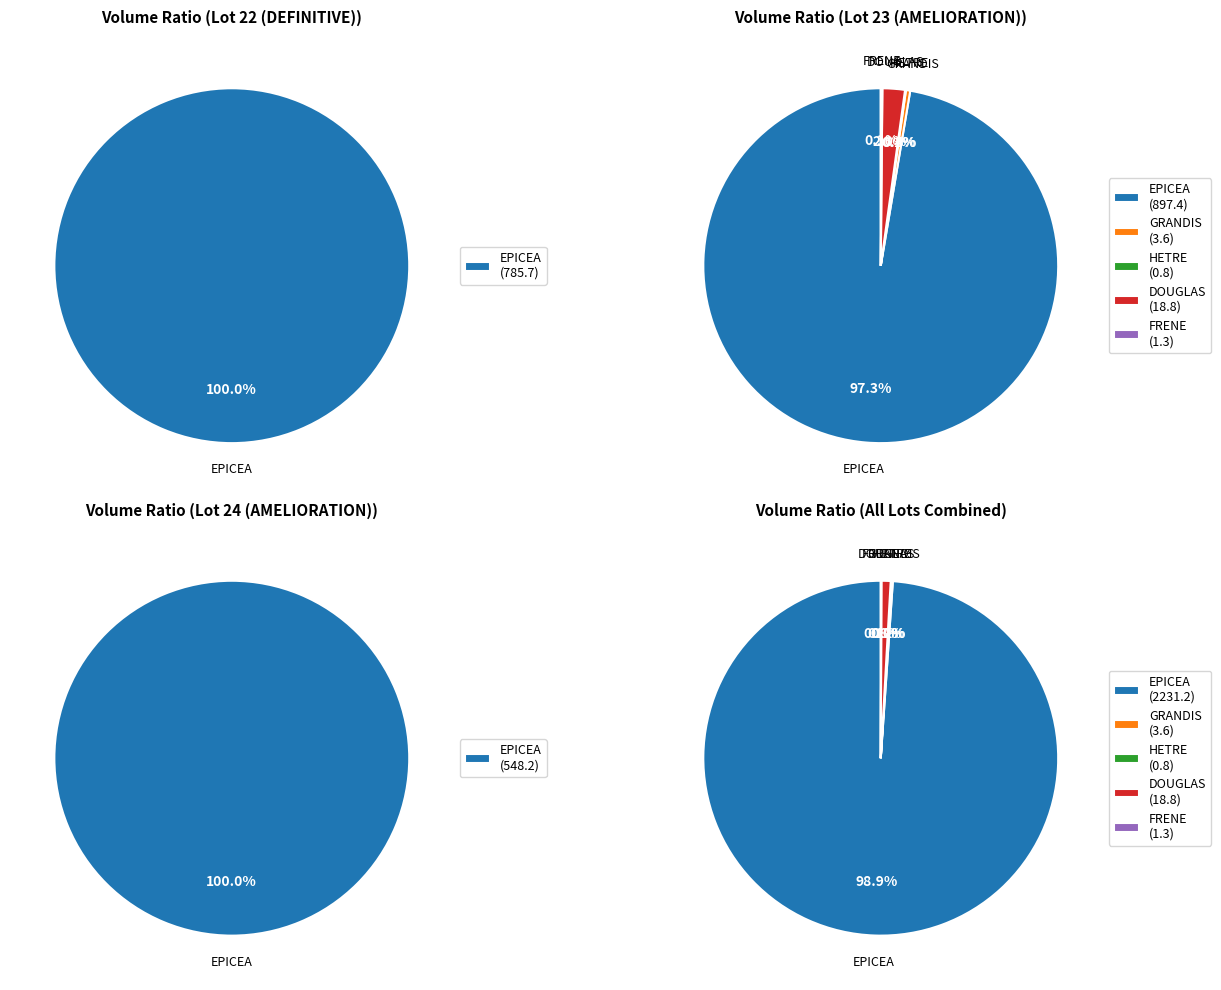

How many slices are in this pie chart?

5